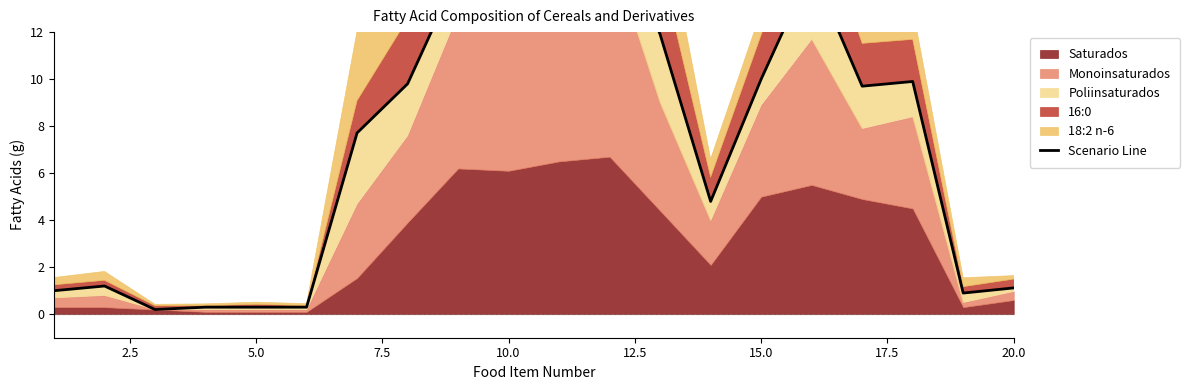

What is the value of the 18th point from the left?

9.9